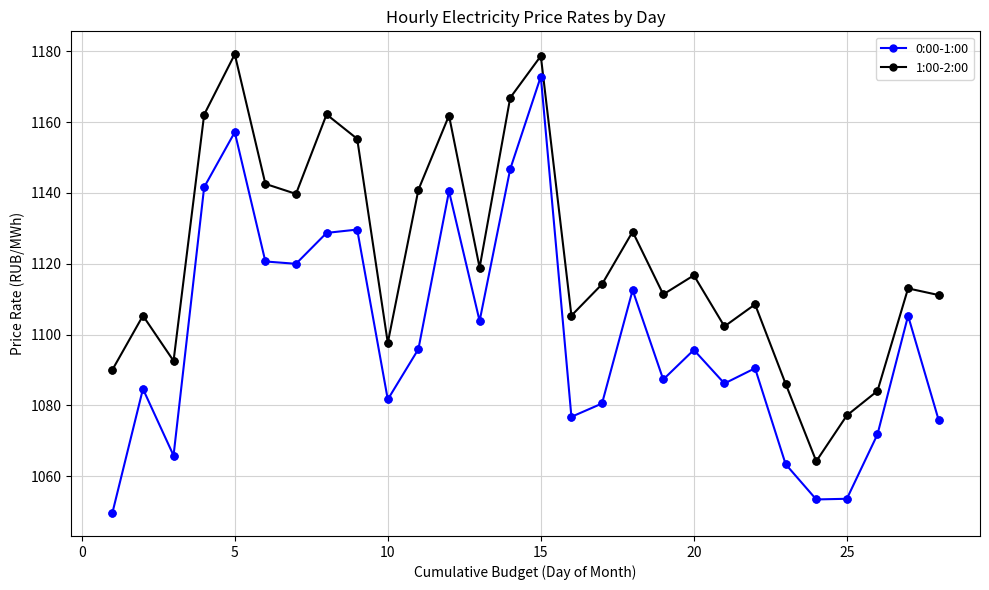

What is the average value of the 1:00-2:00 series?

1122.0